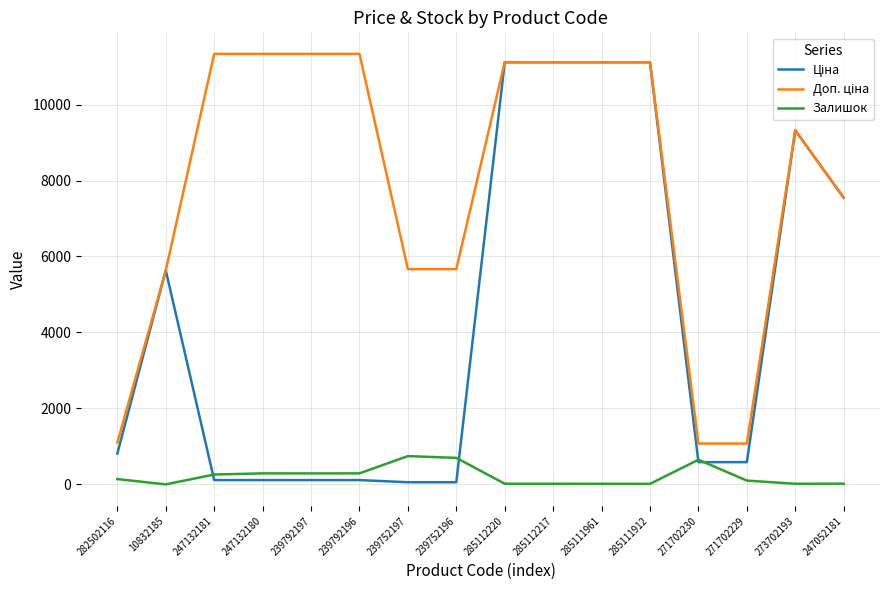

The Залишок series shows 698.0 at 239752196. True or false?

True